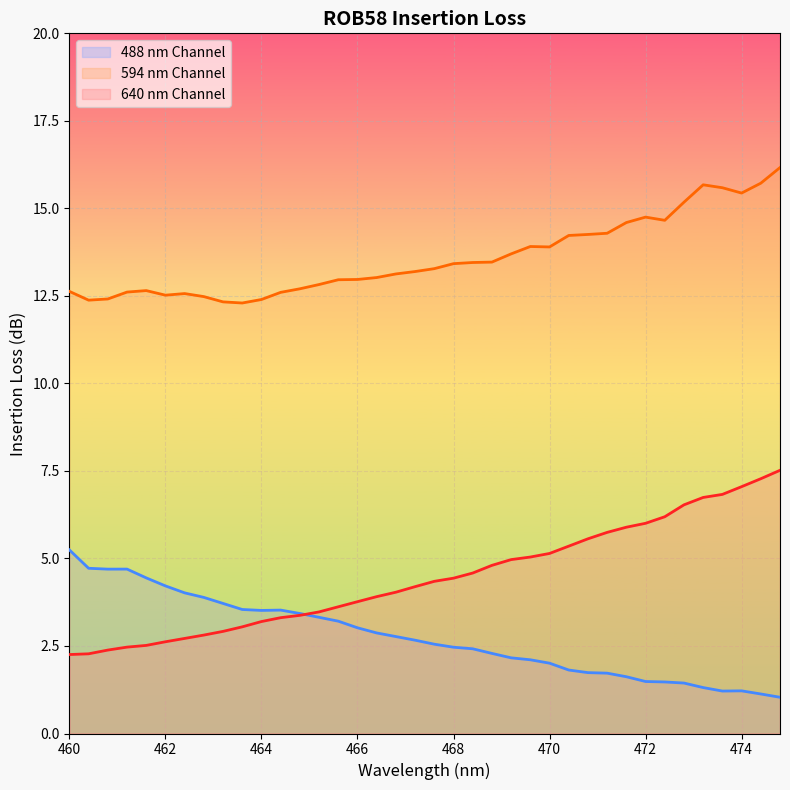

What is the spread (max minus min) of values at 464?

9.2